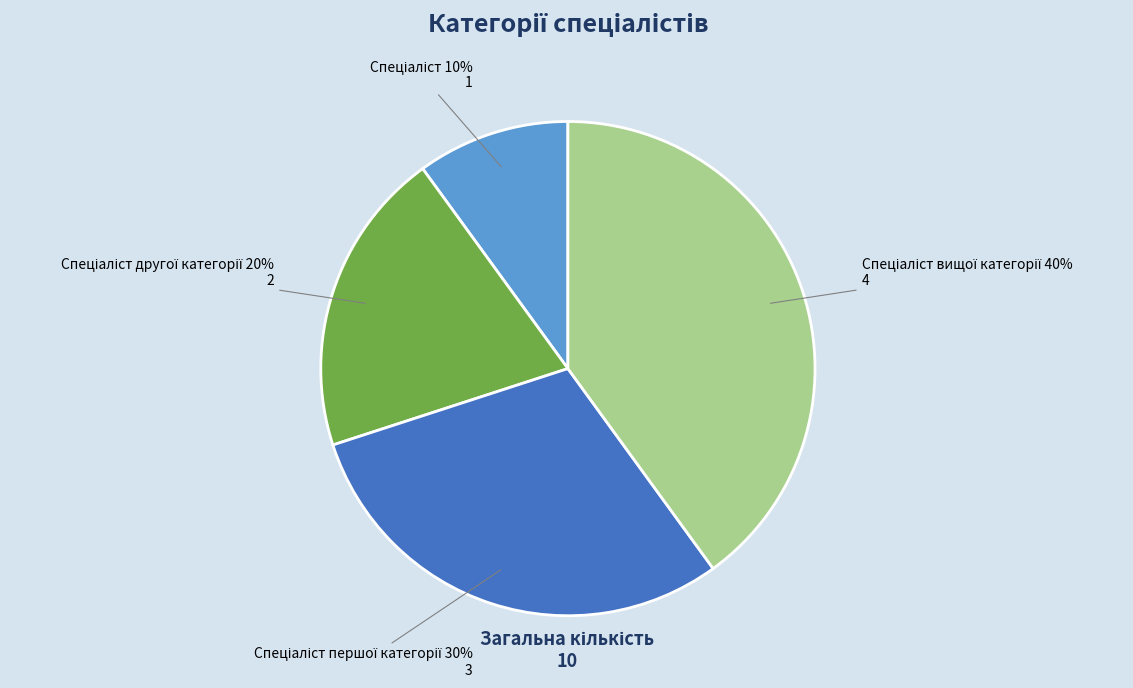

Is there a majority slice in this chart?

No